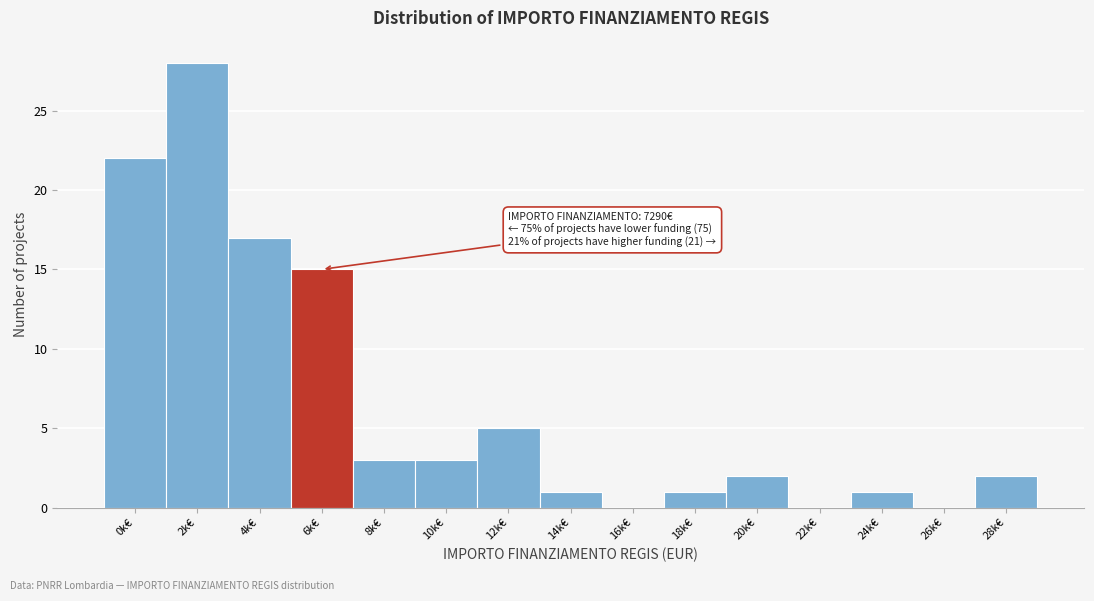

Reading left to right, what are all the values shown in this chart?

0k€=22	2k€=28	4k€=17	6k€=15	8k€=3	10k€=3	12k€=5	14k€=1	16k€=0	18k€=1	20k€=2	22k€=0	24k€=1	26k€=0	28k€=2